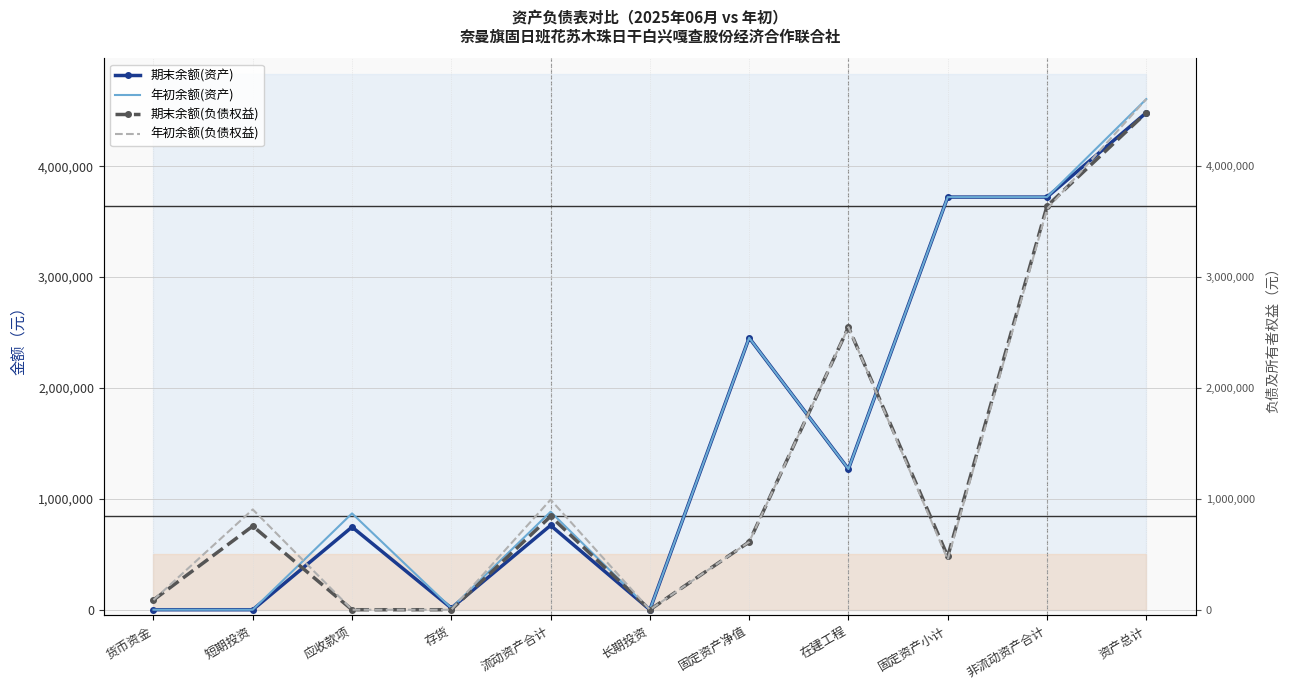

Where does the 年初余额(负债权益) series first go above 611553?

短期投资